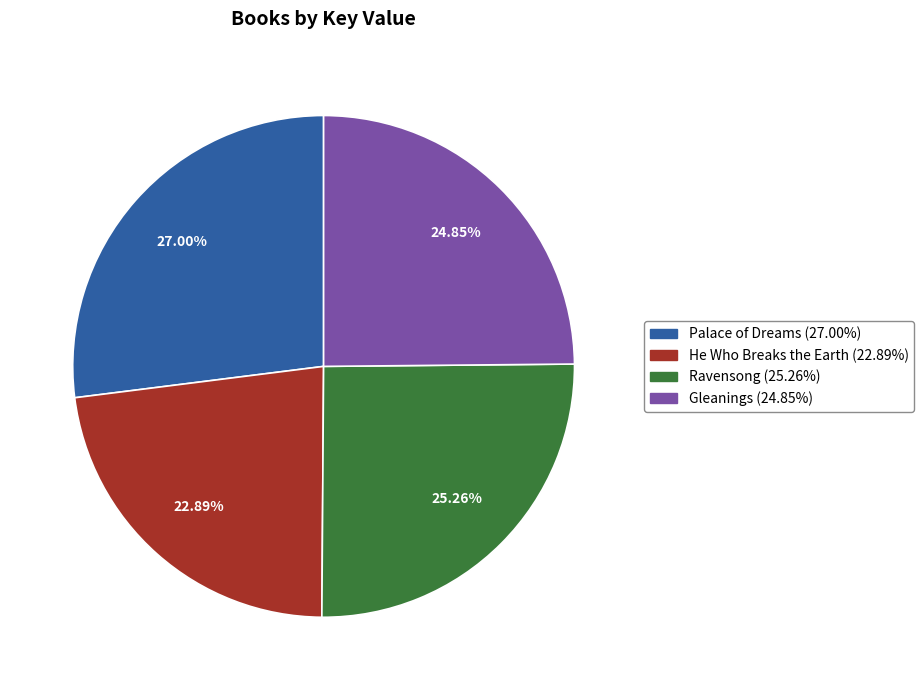

Is Palace of Dreams the majority of the pie?

No